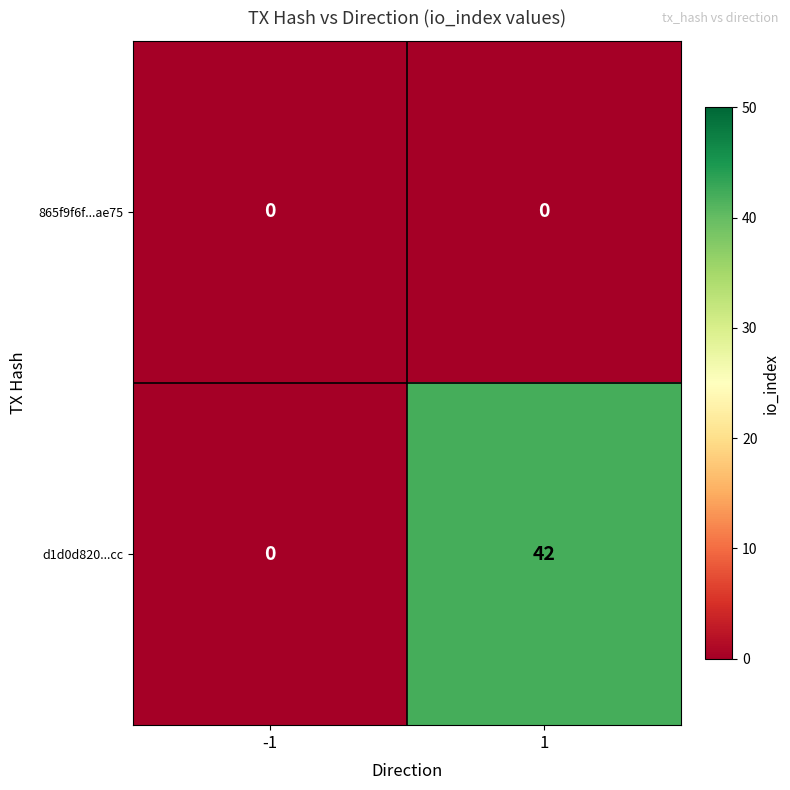

Which series has the largest total across all categories?

d1d0d820...cc